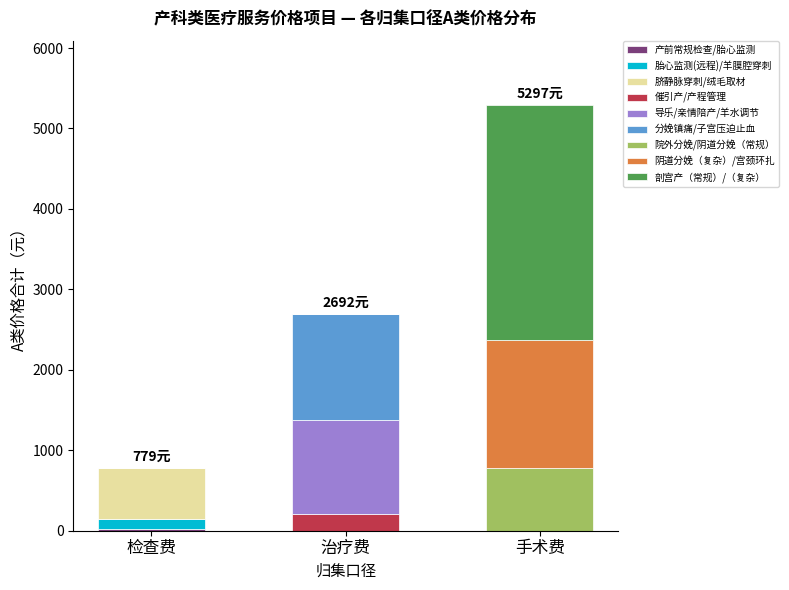

What is the total value across all series at 治疗费?

2692.0